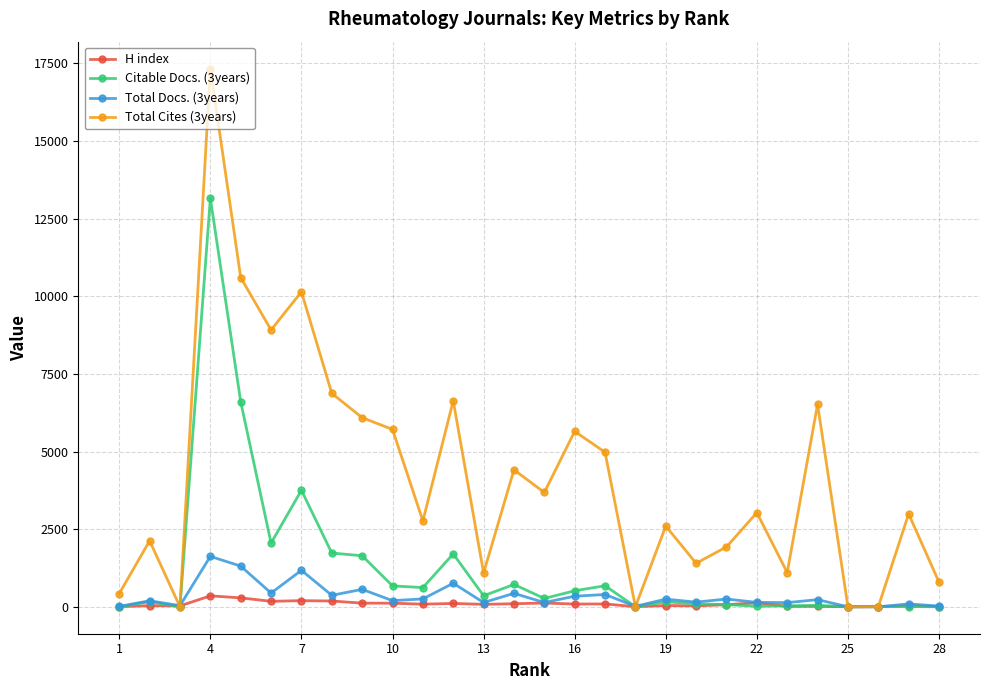

Rank the series by their maximum value, from lowest to highest.

H index, Total Docs. (3years), Citable Docs. (3years), Total Cites (3years)